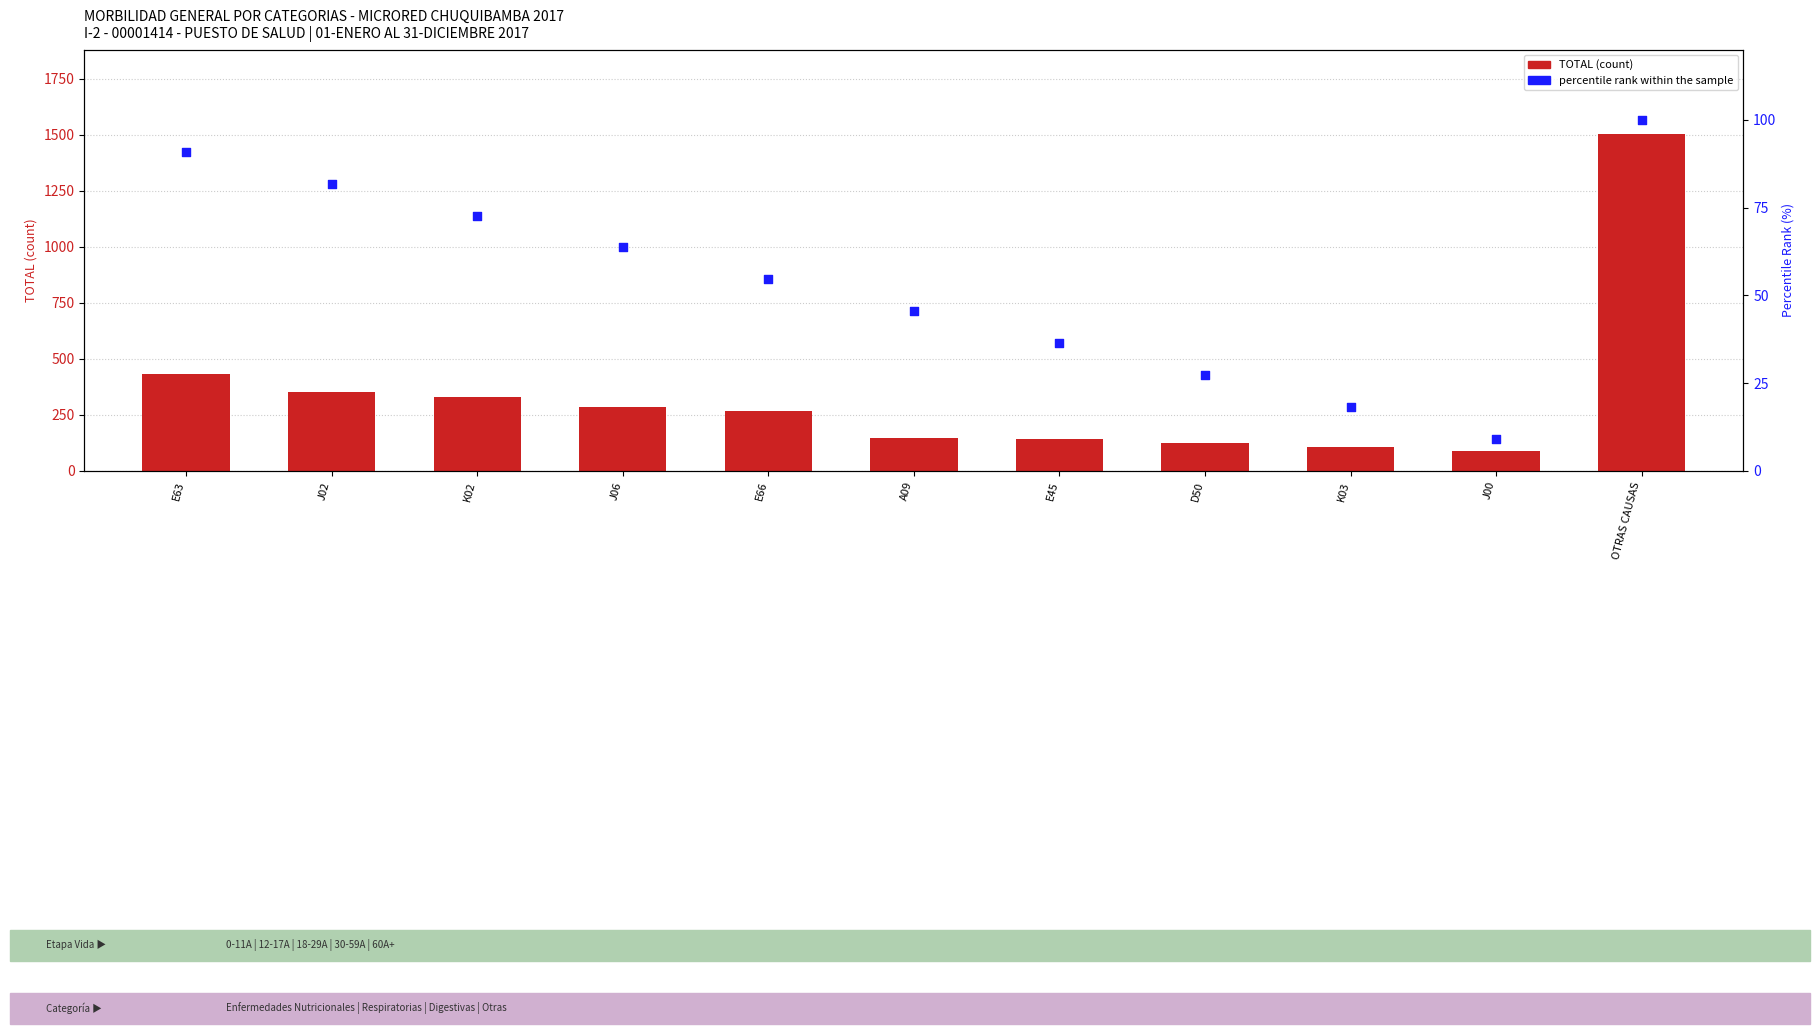

What is the total value across all series at J02?

435.8